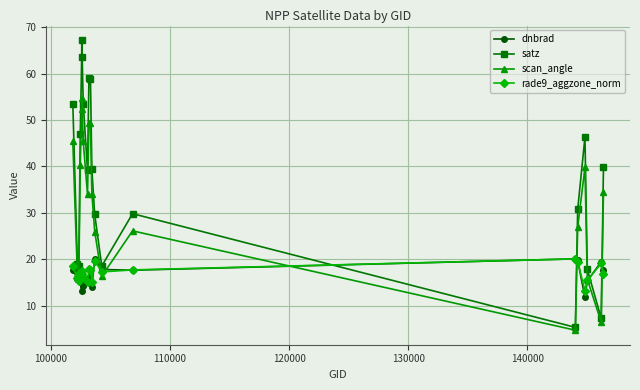

Which series has the largest total across all categories?

satz